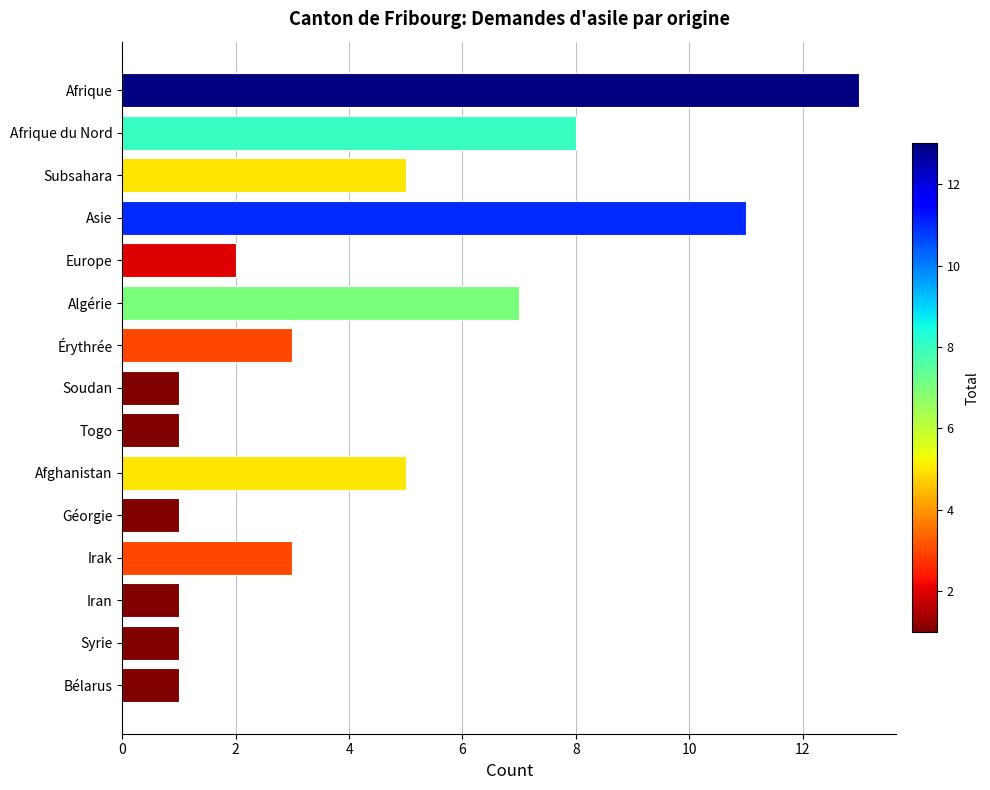

Is it true that the value at Subsahara is 5?

True